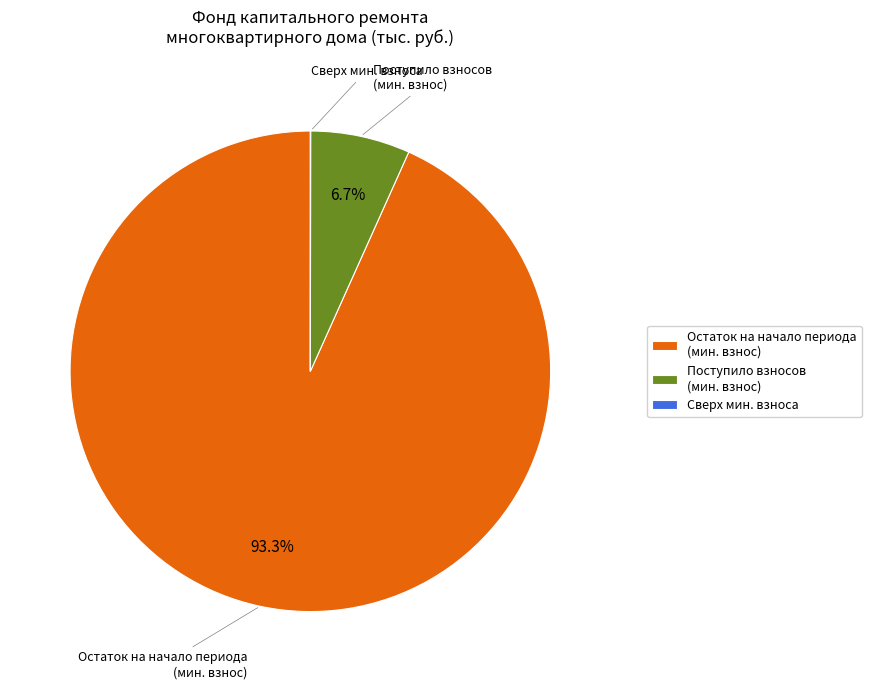

Which category has the biggest portion of the pie?

Остаток на начало периода (мин. взнос)